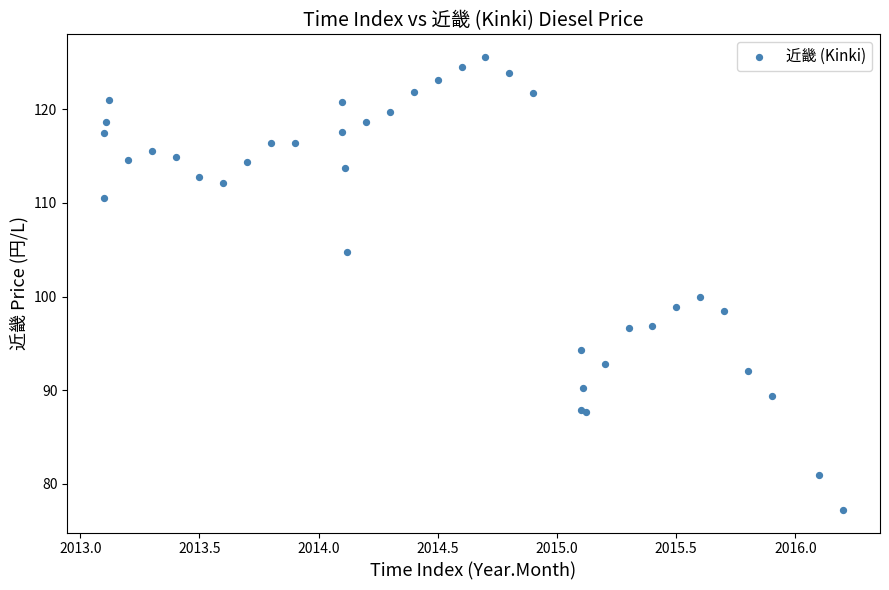

What Y value in the scatter plot is closest to 101?

100.0